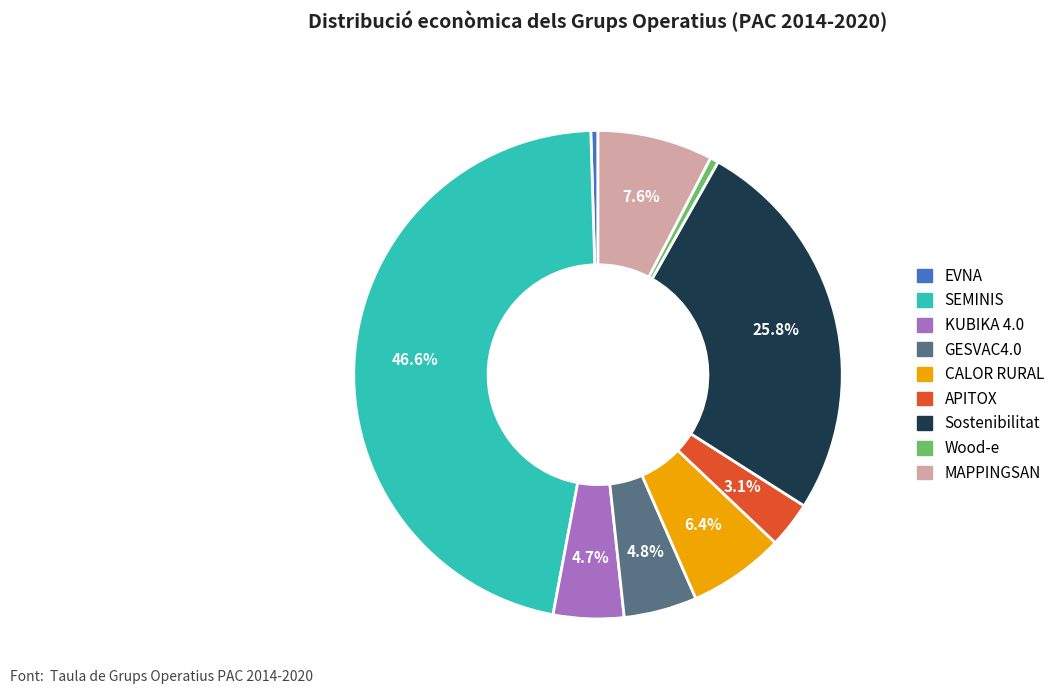

Which category has the biggest portion of the pie?

SEMINIS